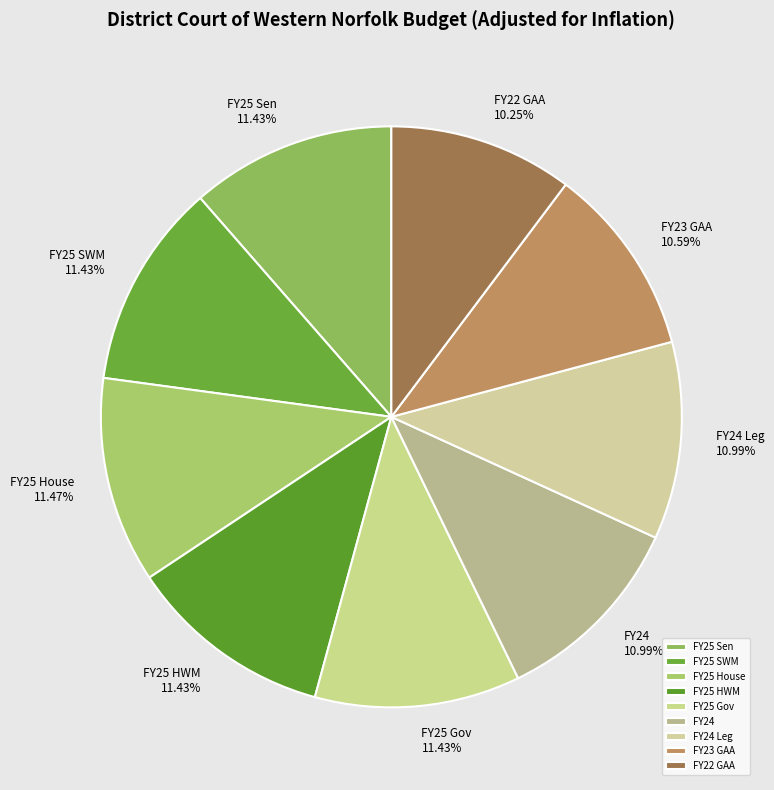

To the nearest percent, what is the difference between the largest and smallest slice percentages?

1%